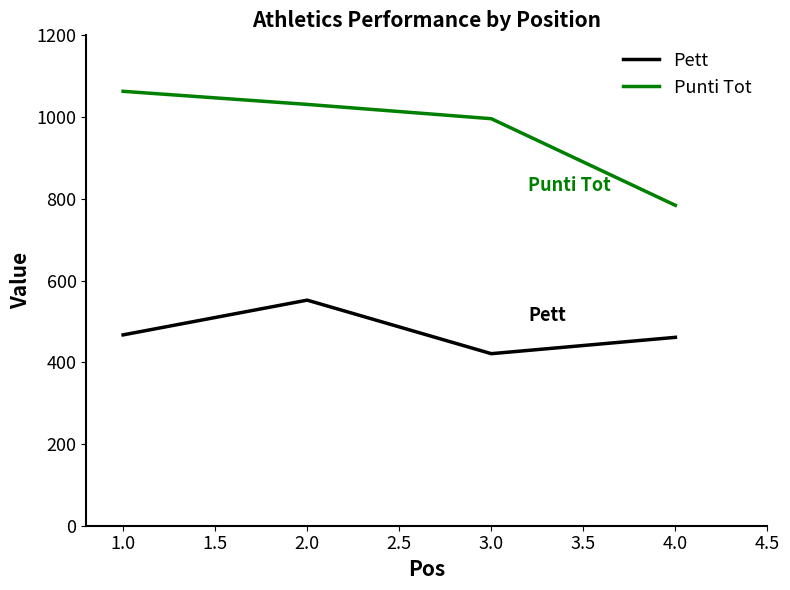

Rank the series by their average value, from lowest to highest.

Pett, Punti Tot